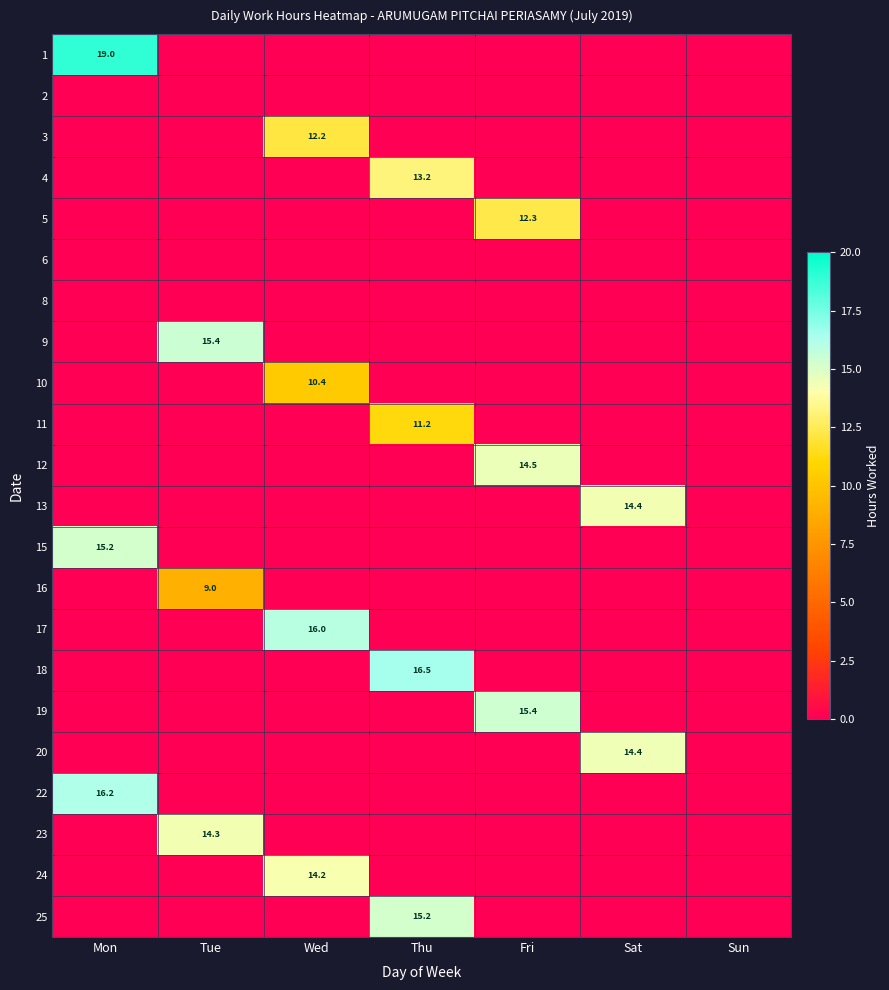

At which category does the chart reach its peak across all series?

Mon